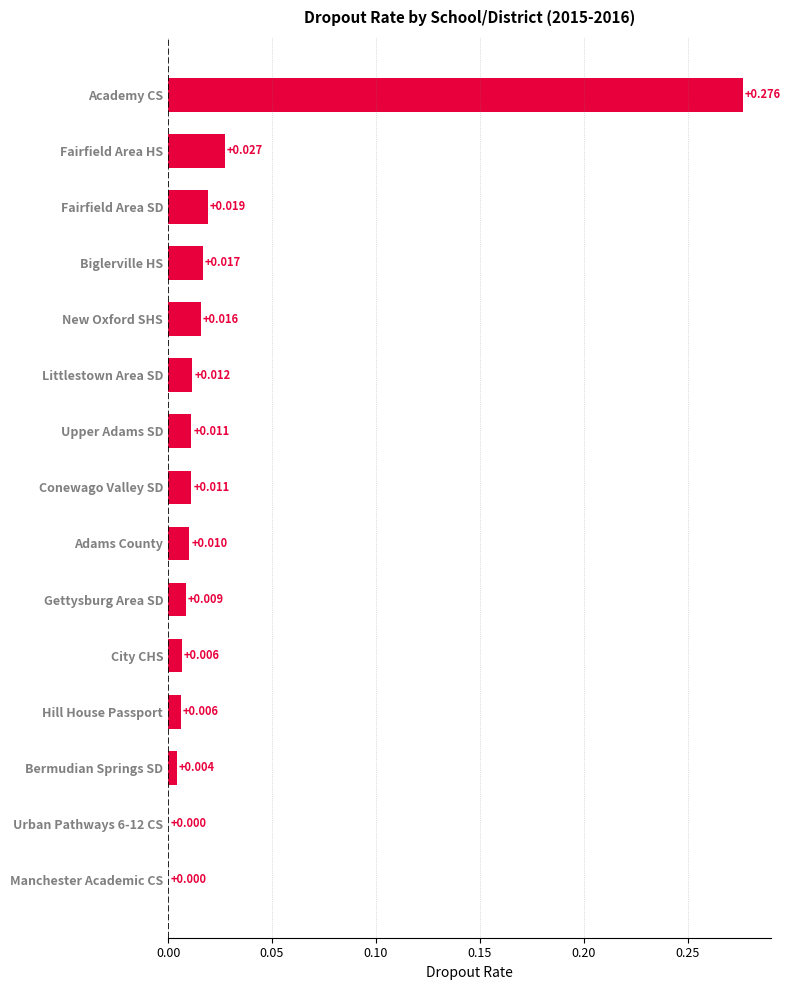

Which has a higher value, Littlestown Area SD or Gettysburg Area SD?

Littlestown Area SD